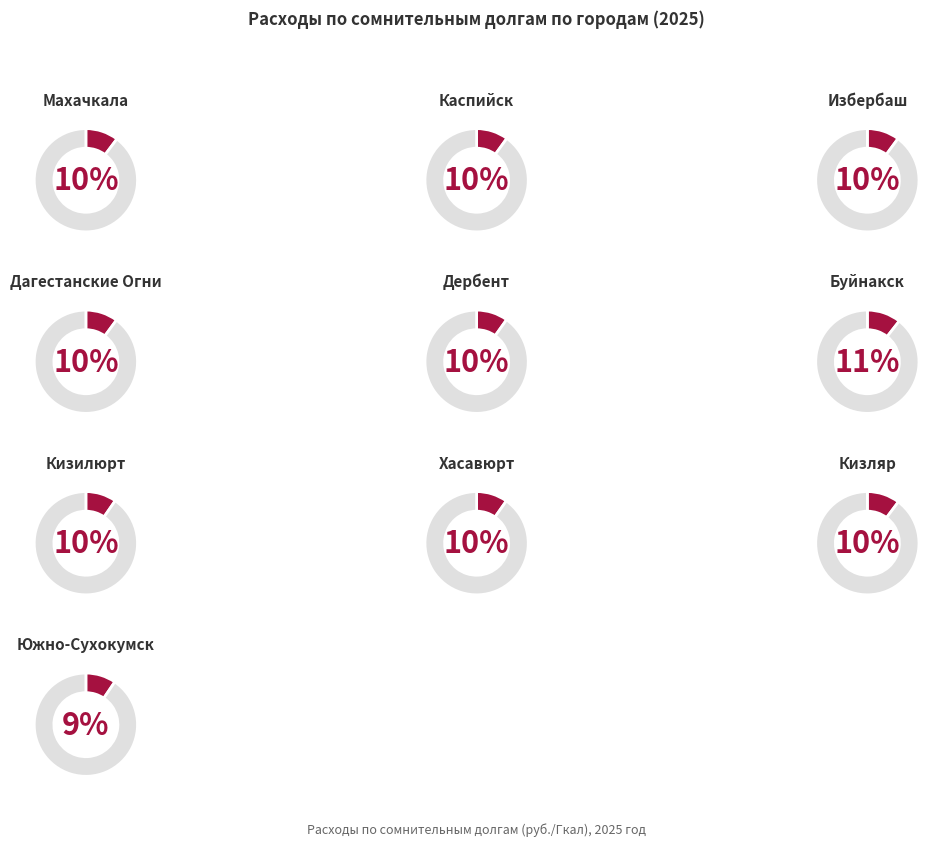

To the nearest percent, what is the combined percentage of Южно-Сухокумск and Буйнакск?

20%